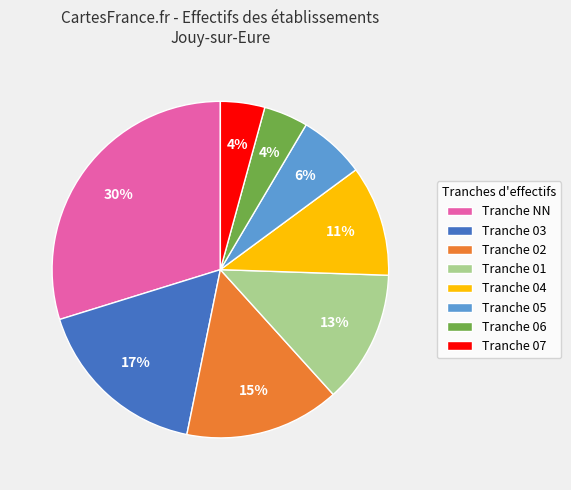

To the nearest percent, what percentage of the pie is Tranche 05?

6%